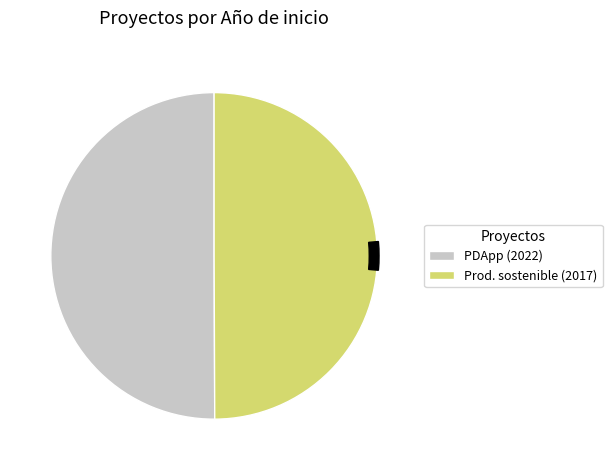

To the nearest percent, what is the combined percentage of Grupo Operativo PDApp: Avanzando hacia and Grupo Operativo: Producción sostenible?

100%